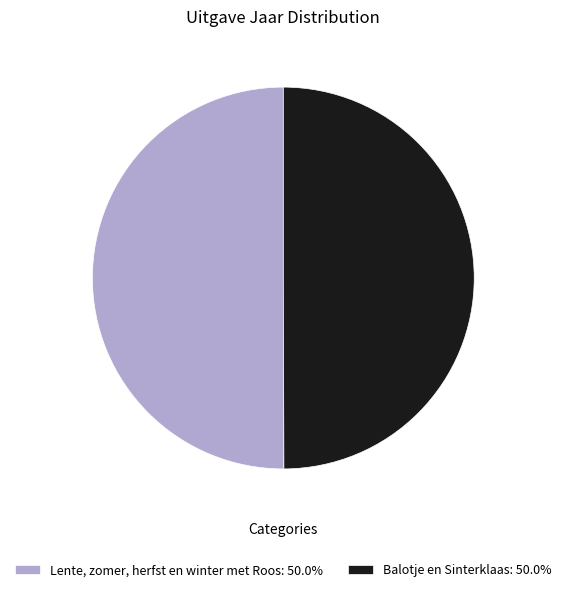

Approximately how many times larger is the value at Balotje en Sinterklaas: 50.0% compared to Lente, zomer, herfst en winter met Roos: 50.0%?

1.0